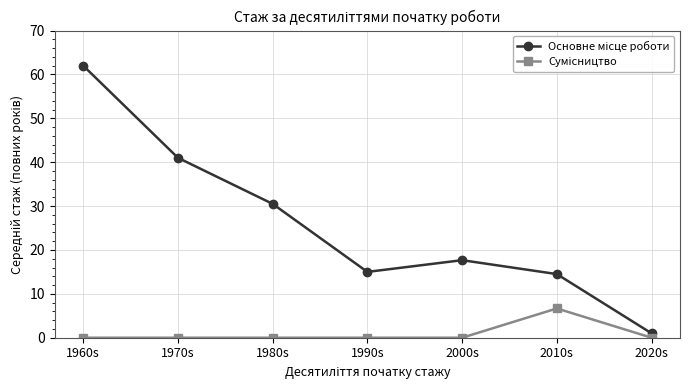

What is the greatest value displayed?

62.0